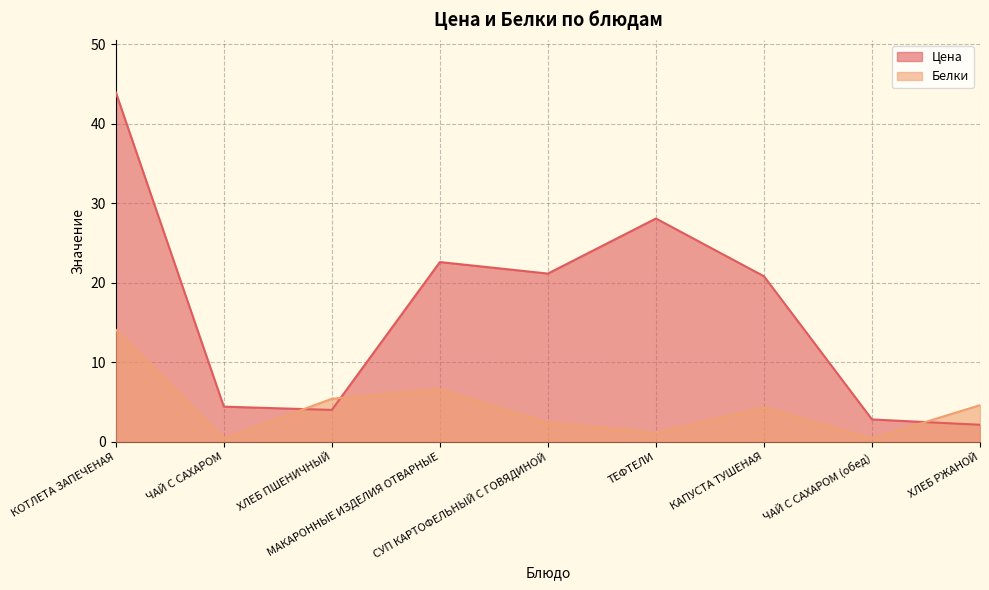

What are all the series names shown in the legend?

Цена, Белки